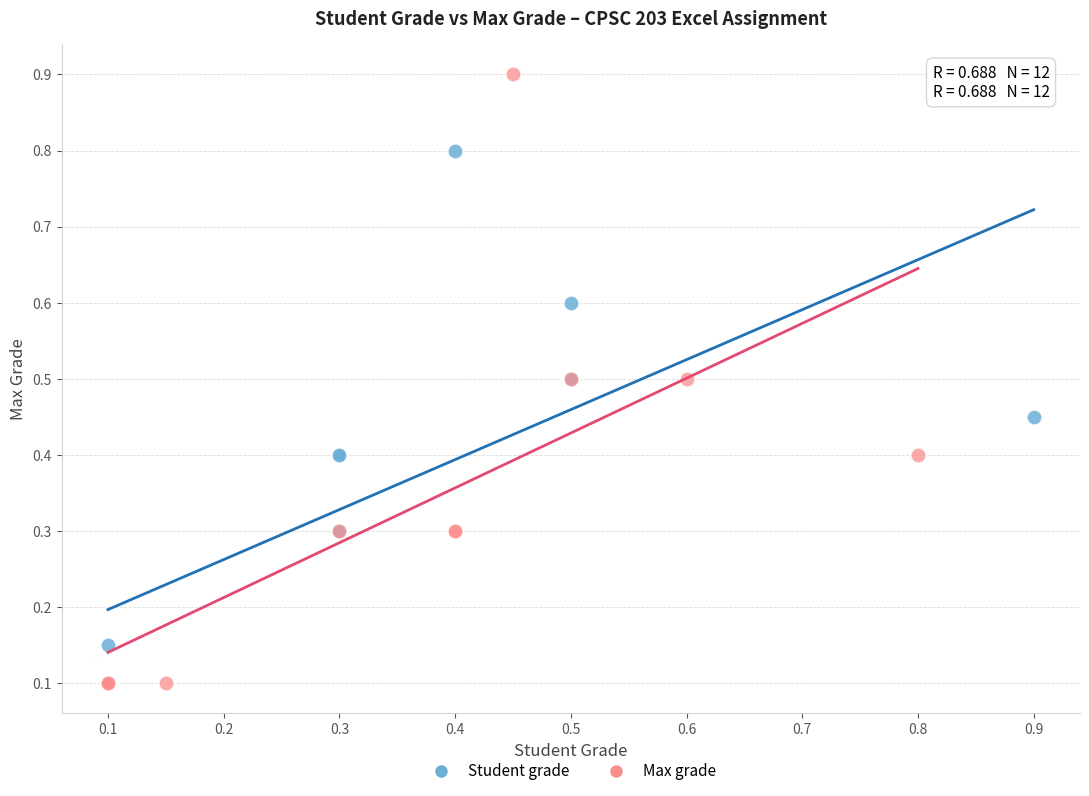

Which series has the widest spread of Y values?

Max grade